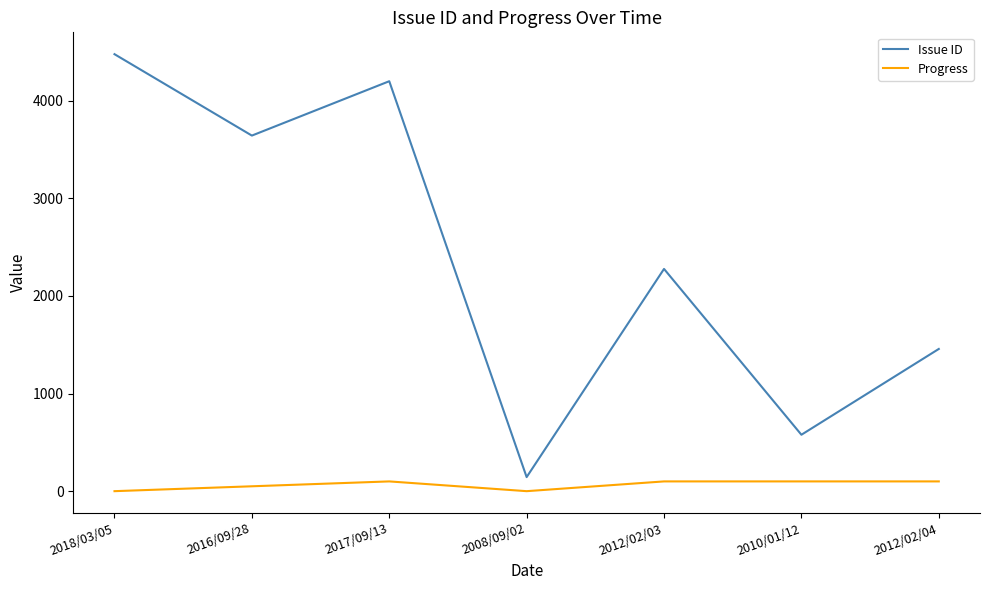

Rank the series by their average value, from lowest to highest.

Progress, Issue ID